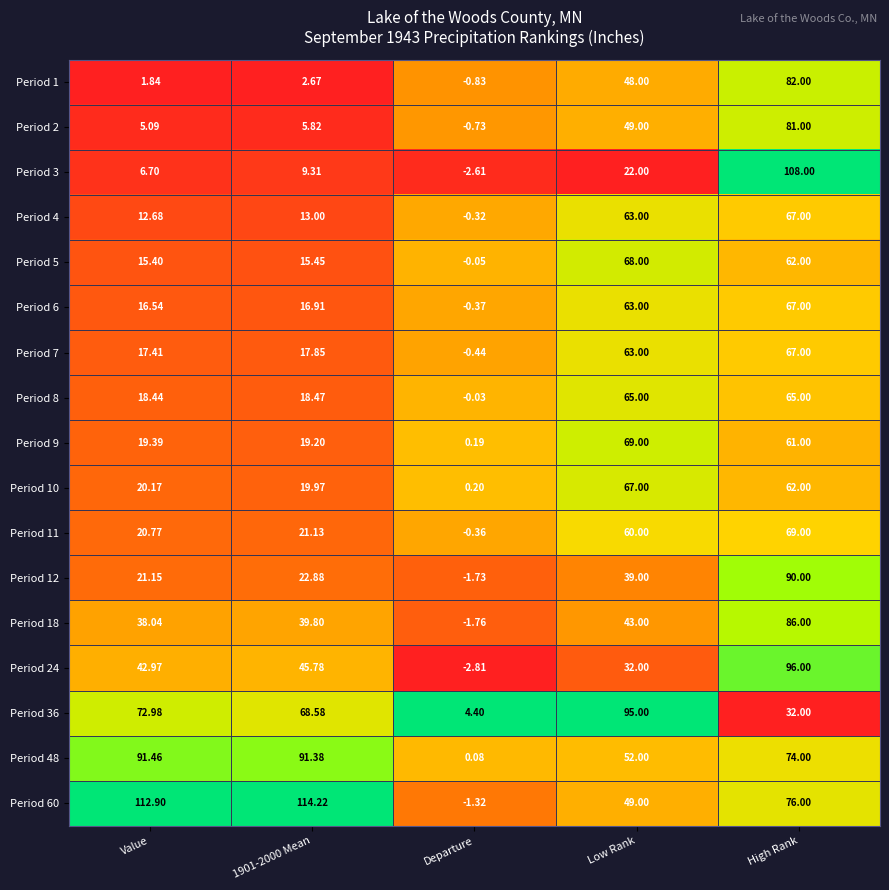

What is the maximum value shown in the chart?

114.2